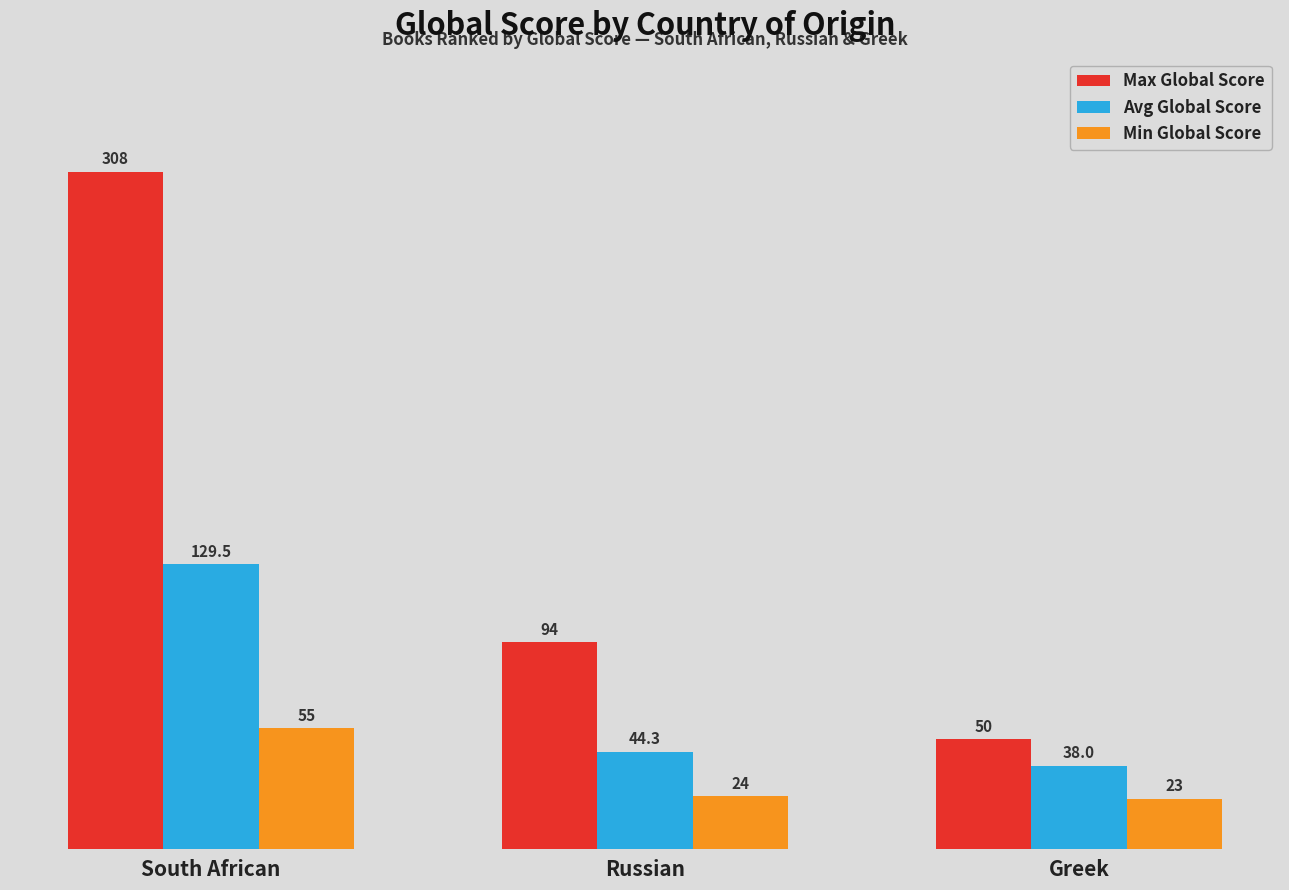

Rank the series by their maximum value, from highest to lowest.

Max Global Score, Avg Global Score, Min Global Score